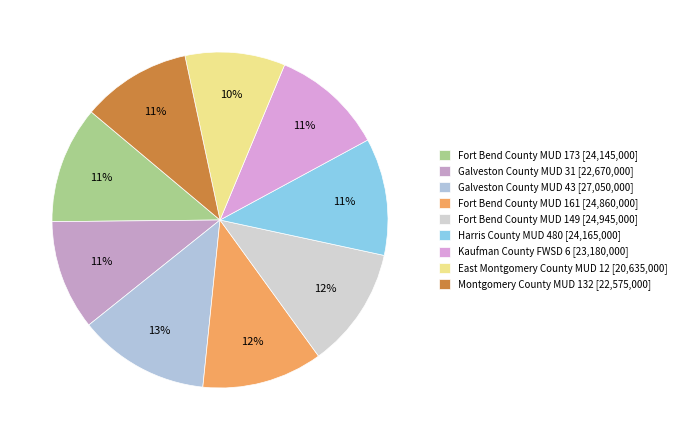

To the nearest percent, what portion does Galveston County MUD 31 represent?

11%